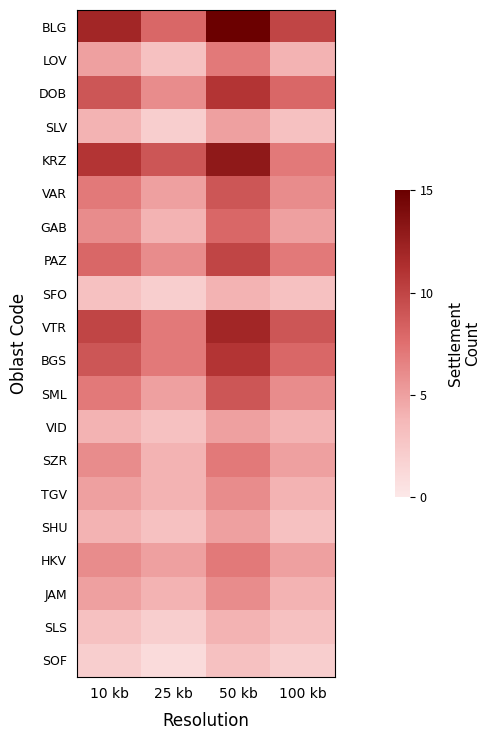

Reading left to right, transcribe all the data shown in this chart.

BLG: 10 kb=12	25 kb=8	50 kb=15	100 kb=10
LOV: 10 kb=5	25 kb=3	50 kb=7	100 kb=4
DOB: 10 kb=9	25 kb=6	50 kb=11	100 kb=8
SLV: 10 kb=4	25 kb=2	50 kb=5	100 kb=3
KRZ: 10 kb=11	25 kb=9	50 kb=13	100 kb=7
VAR: 10 kb=7	25 kb=5	50 kb=9	100 kb=6
GAB: 10 kb=6	25 kb=4	50 kb=8	100 kb=5
PAZ: 10 kb=8	25 kb=6	50 kb=10	100 kb=7
SFO: 10 kb=3	25 kb=2	50 kb=4	100 kb=3
VTR: 10 kb=10	25 kb=7	50 kb=12	100 kb=9
BGS: 10 kb=9	25 kb=7	50 kb=11	100 kb=8
SML: 10 kb=7	25 kb=5	50 kb=9	100 kb=6
VID: 10 kb=4	25 kb=3	50 kb=5	100 kb=4
SZR: 10 kb=6	25 kb=4	50 kb=7	100 kb=5
TGV: 10 kb=5	25 kb=4	50 kb=6	100 kb=4
SHU: 10 kb=4	25 kb=3	50 kb=5	100 kb=3
HKV: 10 kb=6	25 kb=5	50 kb=7	100 kb=5
JAM: 10 kb=5	25 kb=4	50 kb=6	100 kb=4
SLS: 10 kb=3	25 kb=2	50 kb=4	100 kb=3
SOF: 10 kb=2	25 kb=1	50 kb=3	100 kb=2